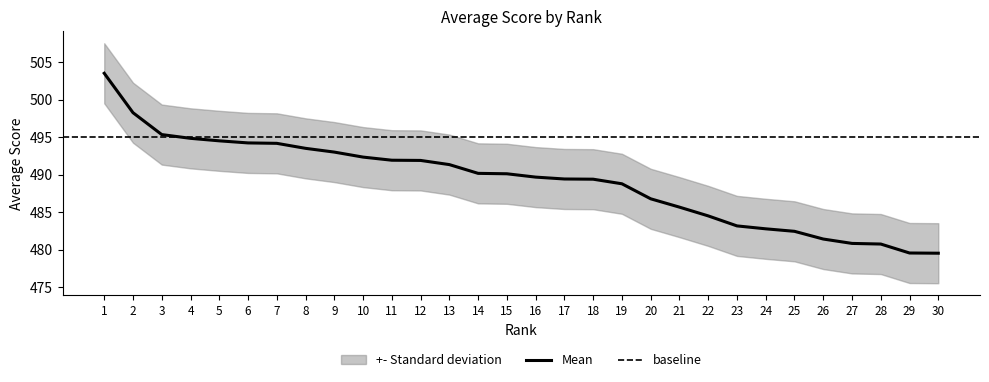

True or false: SD_upper has more than 1 points higher than both neighbors.

False